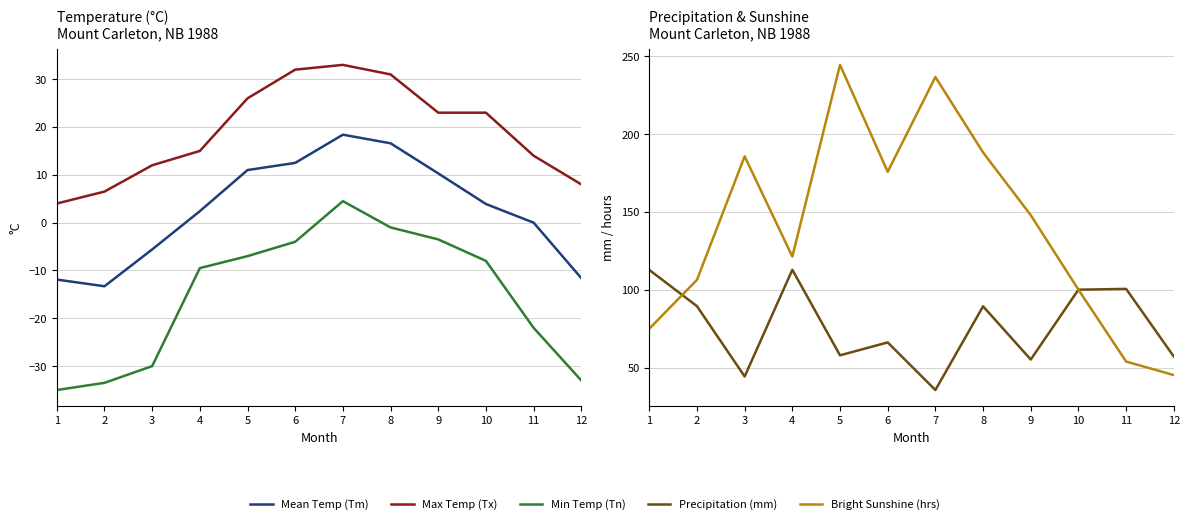

Is it true that Mean Temp (Tm) equals 29.1 at 8?

False